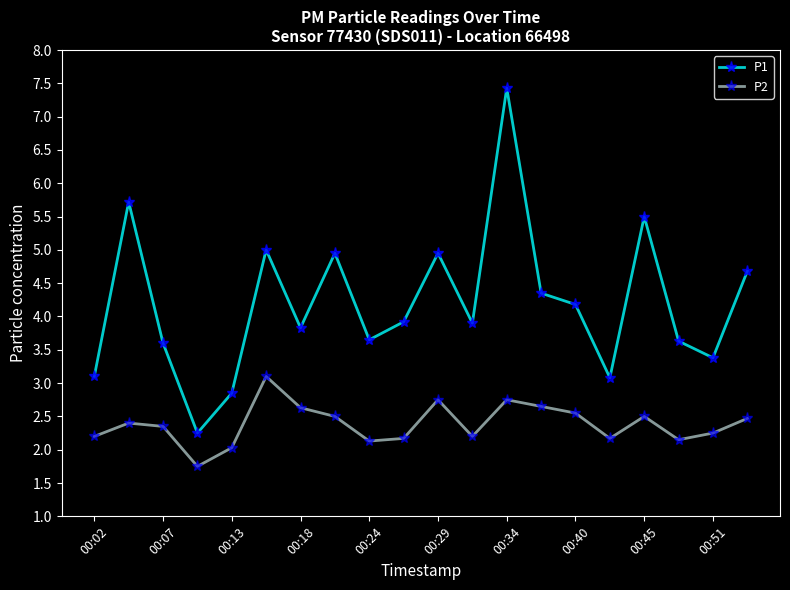

What is the average value of the P1 series?

4.2